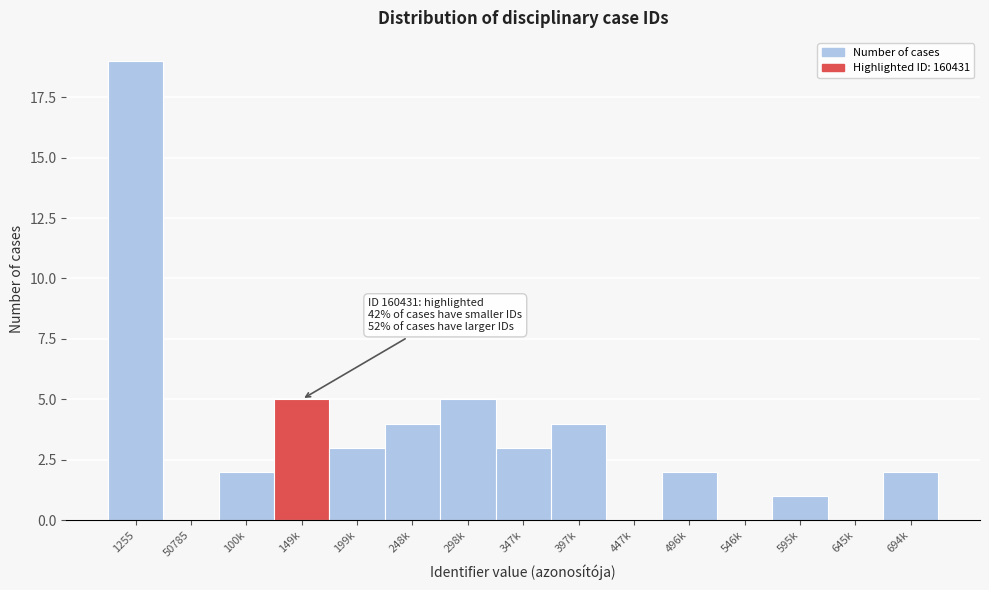

Reading left to right, what are all the values shown in this chart?

1255=19	50785=0	100k=2	149k=5	199k=3	248k=4	298k=5	347k=3	397k=4	447k=0	496k=2	546k=0	595k=1	645k=0	694k=2